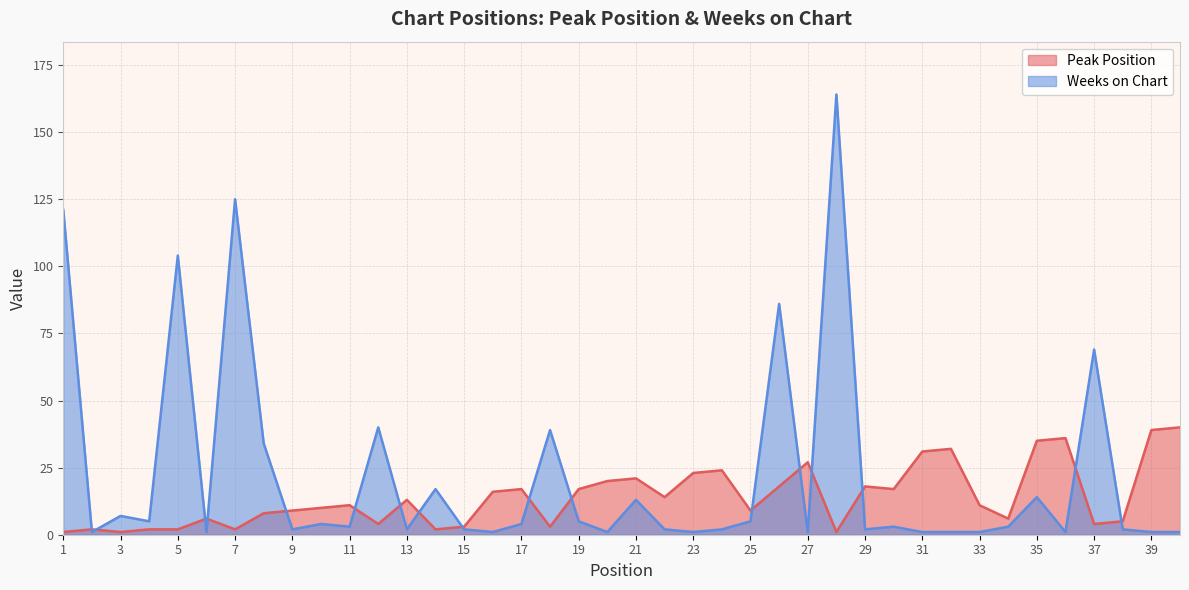

What is the difference between the highest and lowest values at 18?

36